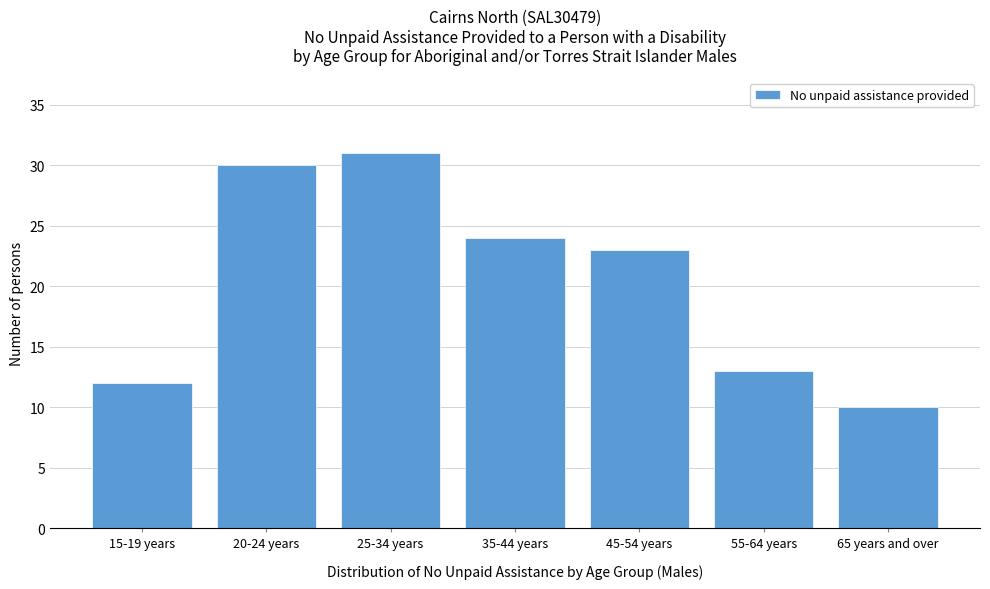

Reading left to right, extract all data points from this chart.

12	30	31	24	23	13	10